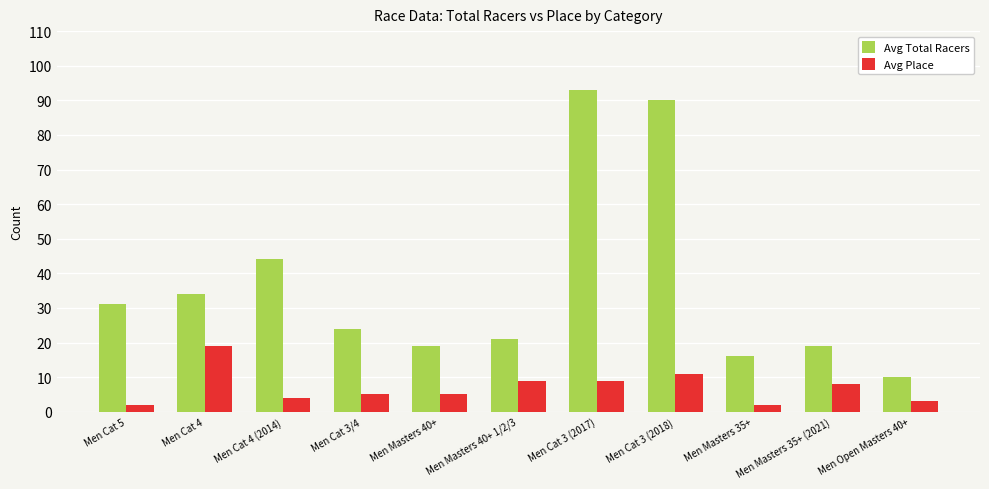

Is the value of Avg Place at Men Cat 5 greater than the value of Avg Total Racers at Men Masters 35+?

No